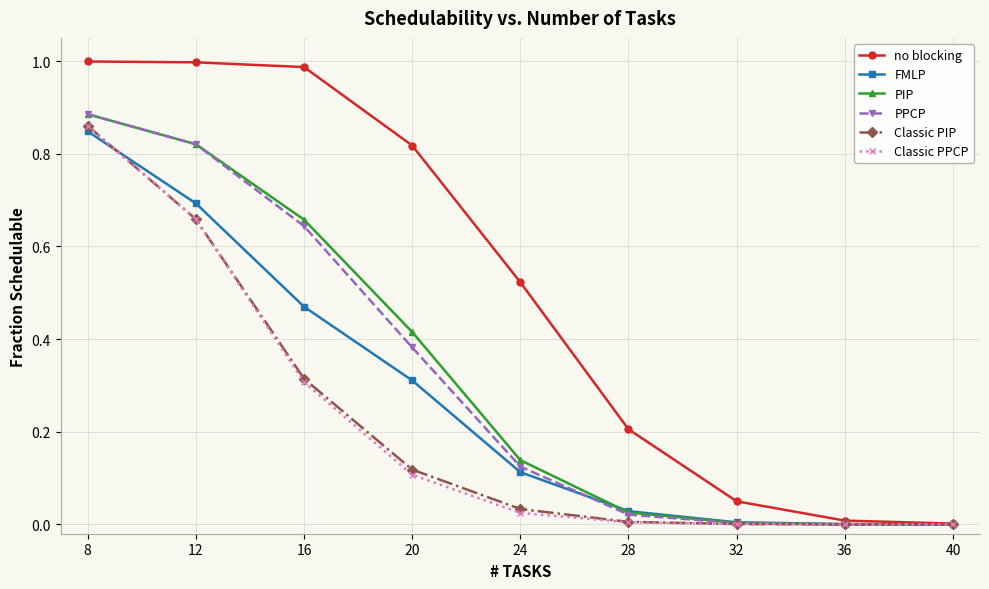

The Classic PPCP series shows 0.0 at 24. True or false?

True